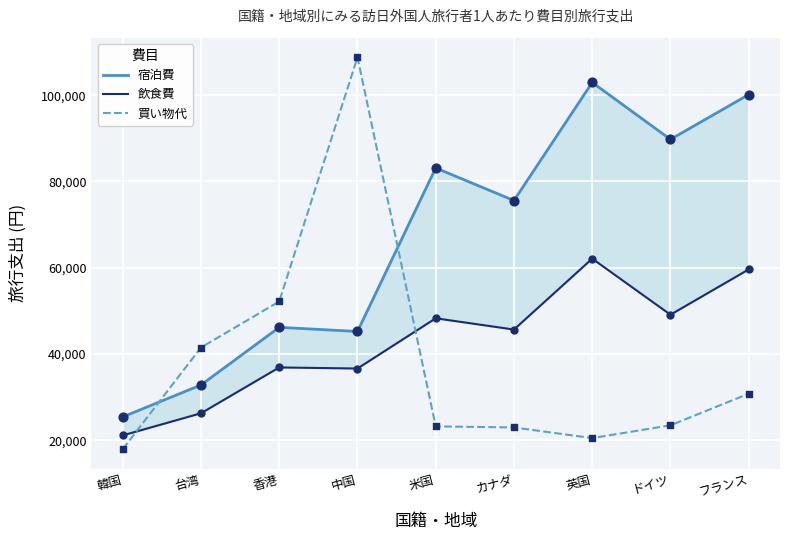

Which series has the largest total across all categories?

宿泊費